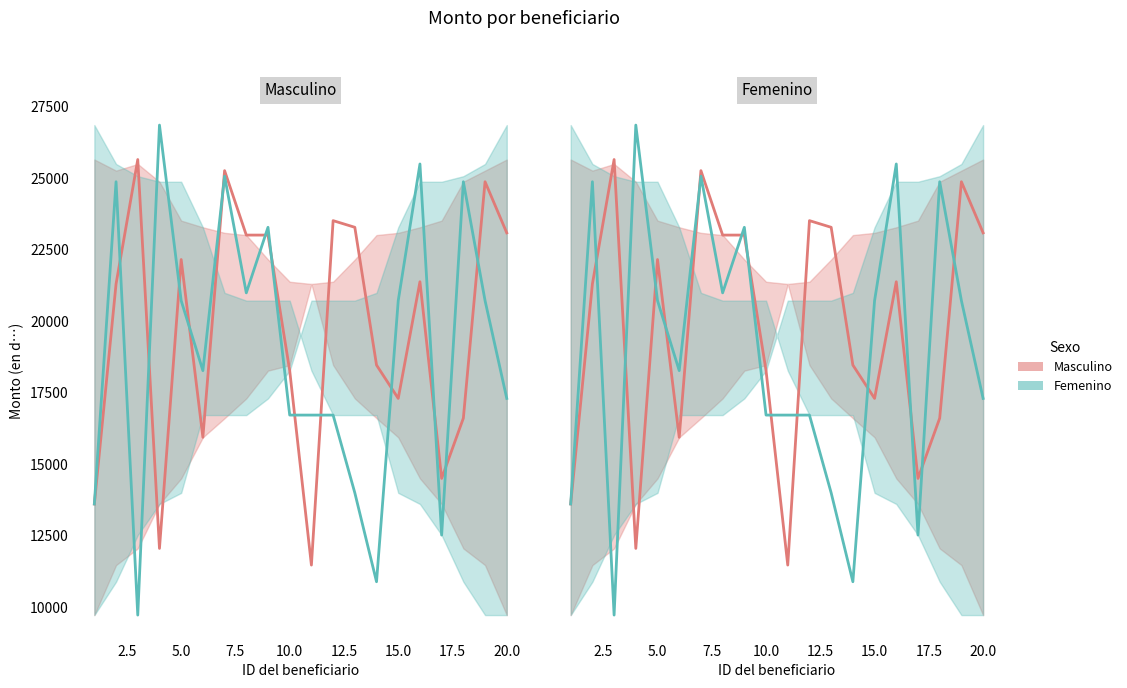

Rank the series by their average value, from lowest to highest.

Femenino, Masculino